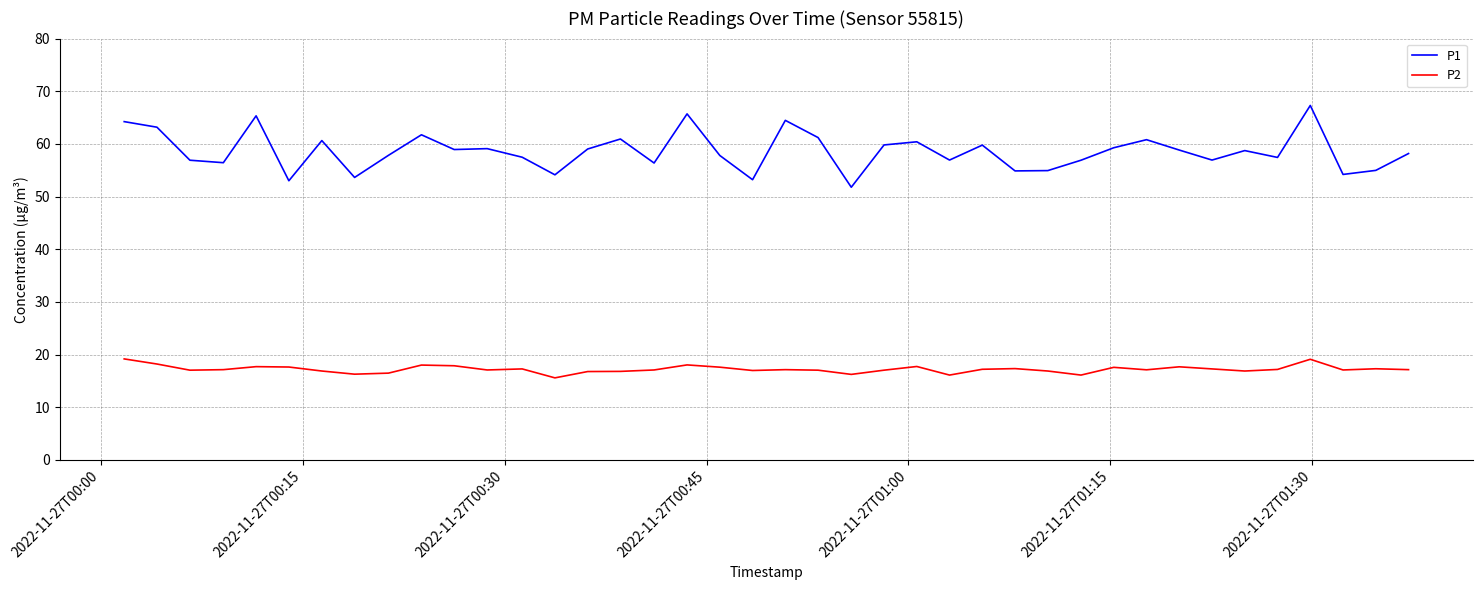

Which series has the largest range (max minus min)?

P1